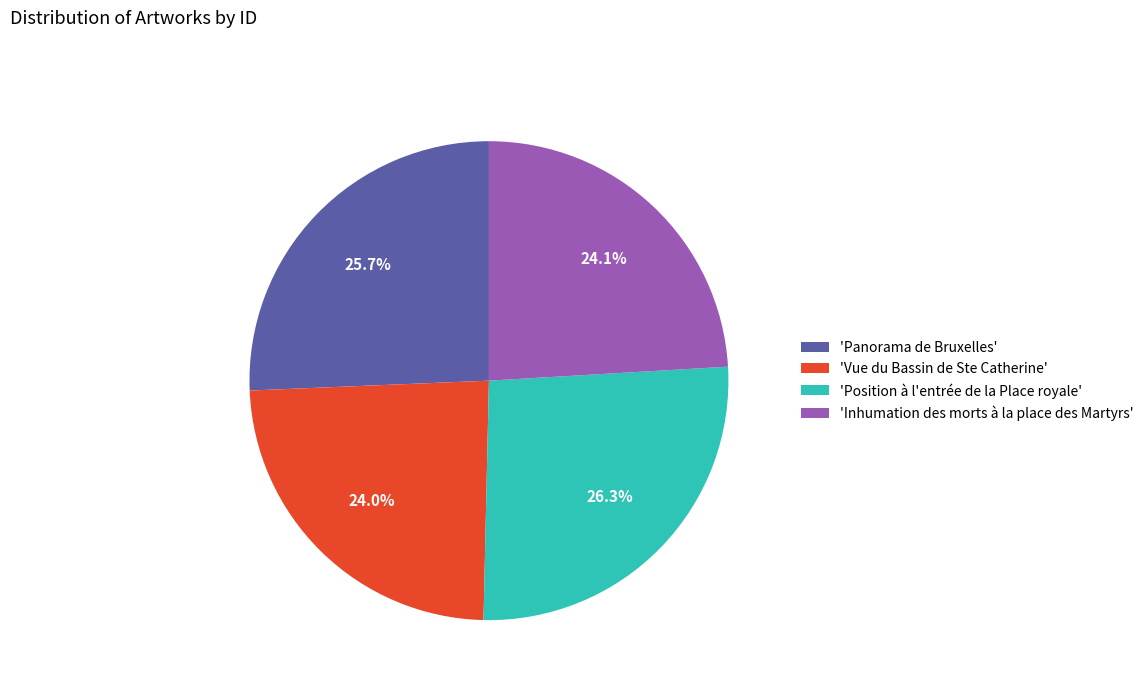

Which category has the biggest portion of the pie?

'Position à l'entrée de la Place royale'